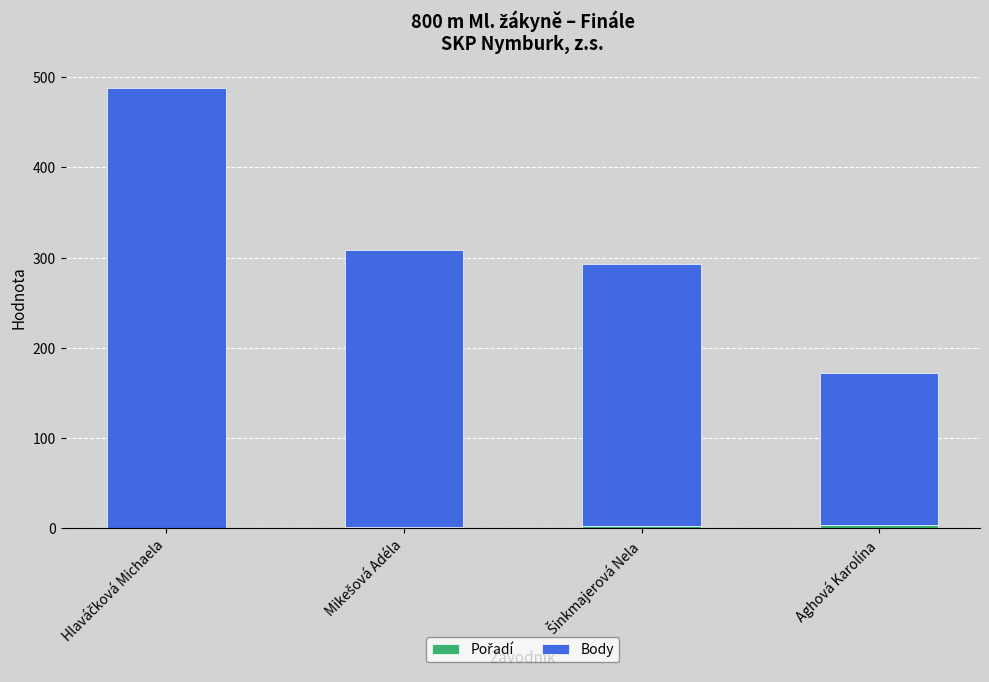

How many categories are shown in the chart?

4